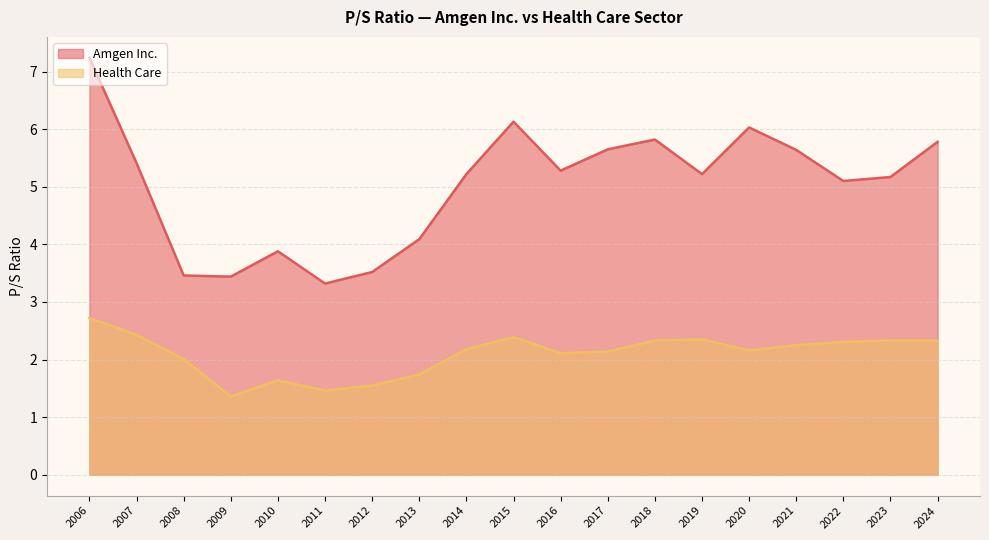

Is it true that Health Care equals 2.1 at 2017?

True